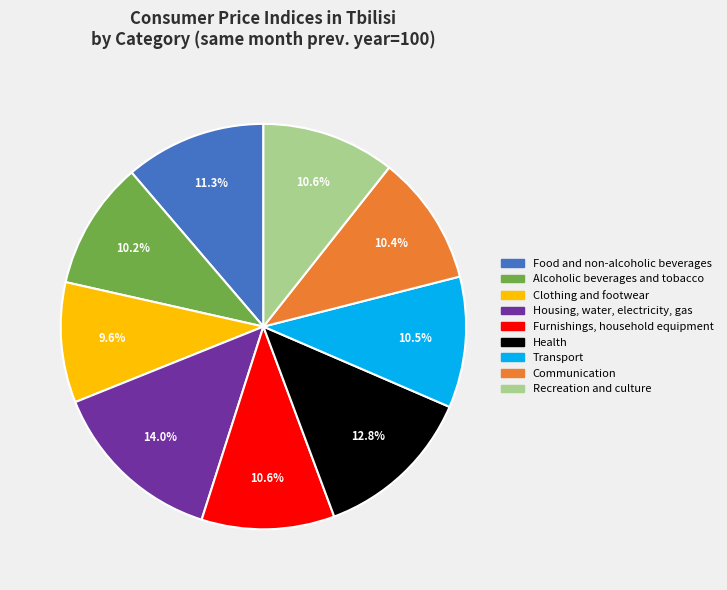

Is the sum of Health and Recreation and culture greater than half?

No